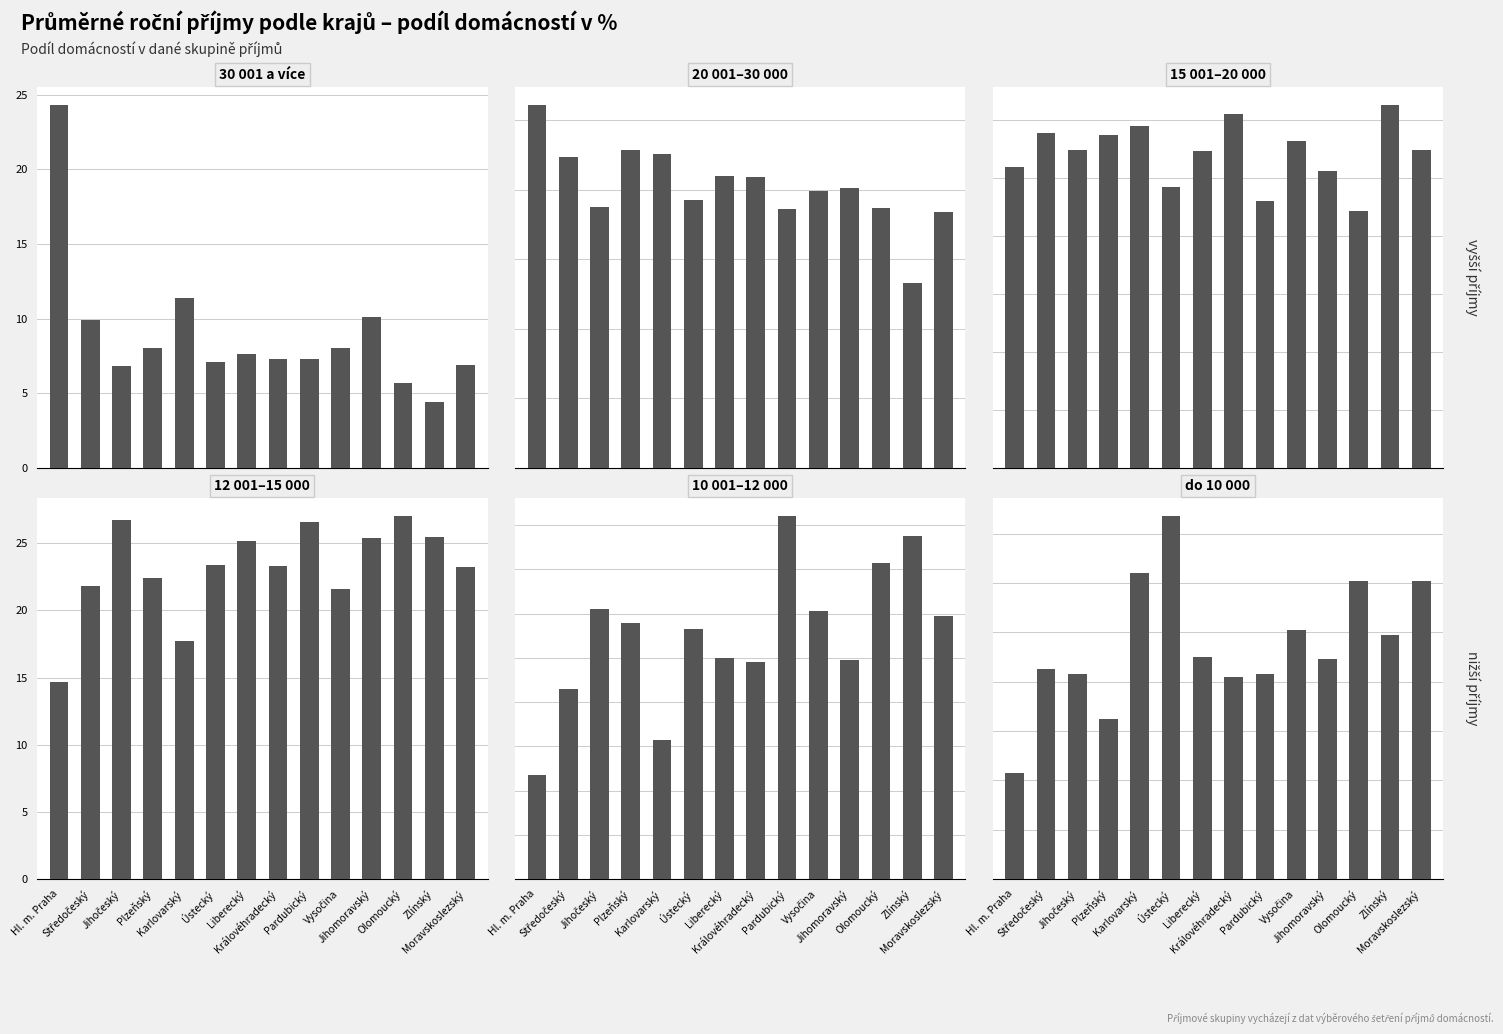

What value does the 20 001–30 000 series have at Zlínský?

13.3